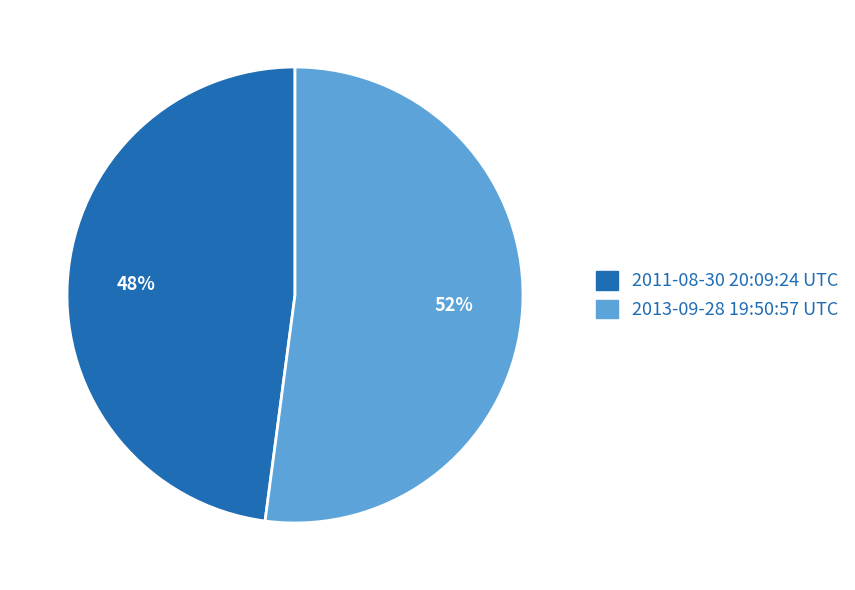

To the nearest percent, what percentage of the pie is 2011-08-30 20:09:24 UTC?

48%